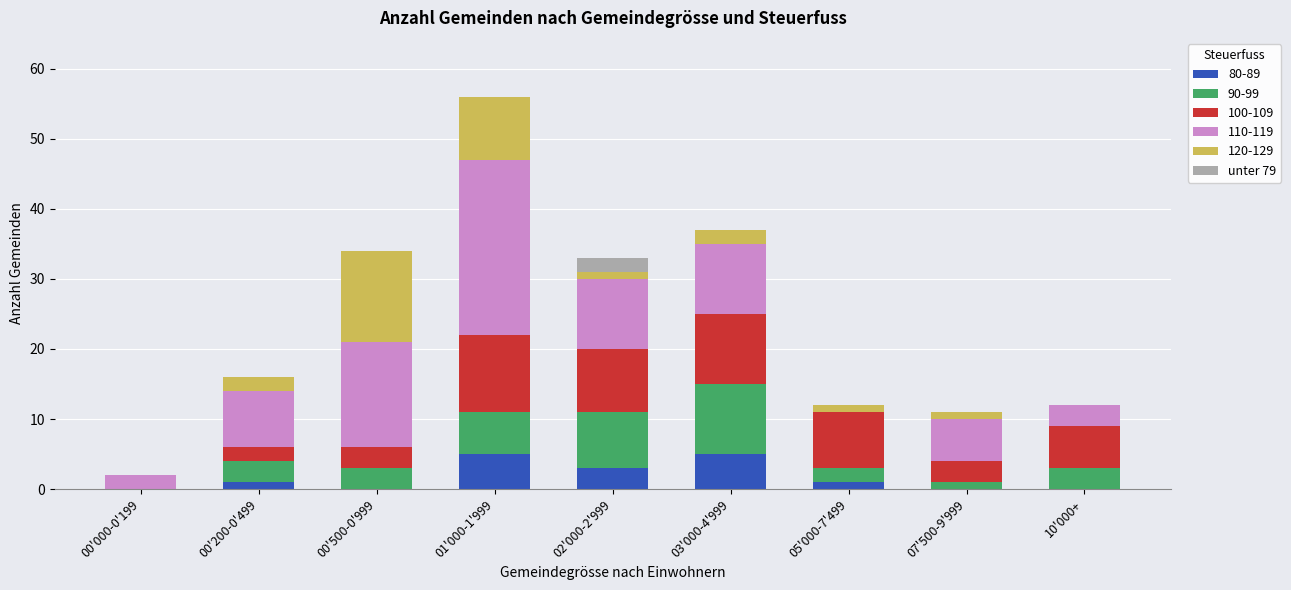

At which category is the sum across all series the highest?

01'000-1'999